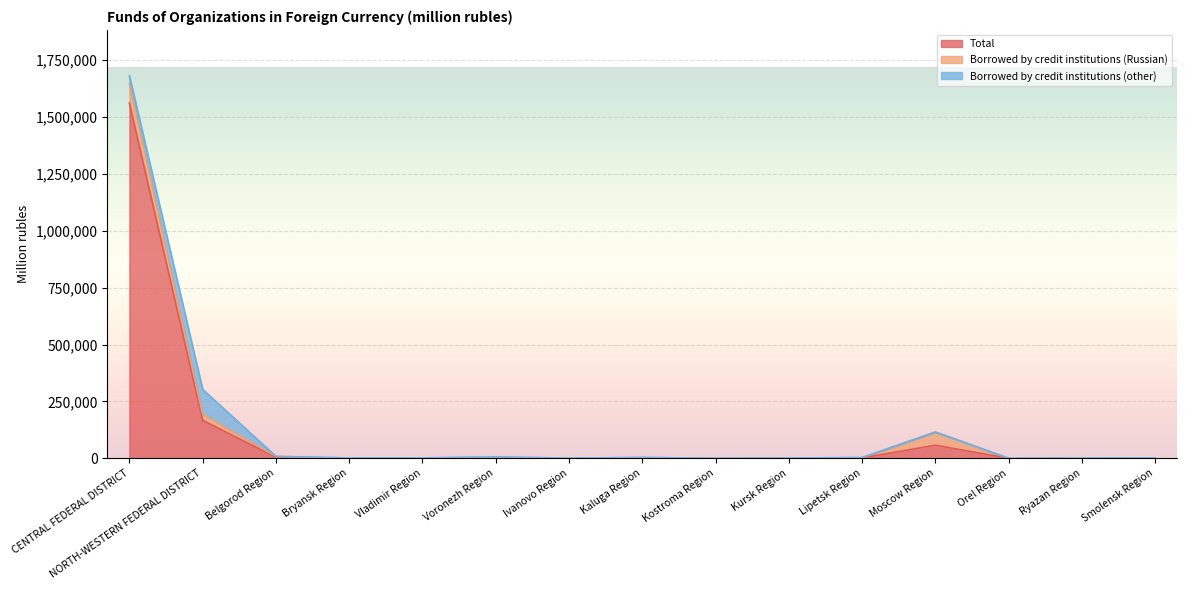

What is the lowest value of the Total series?

275